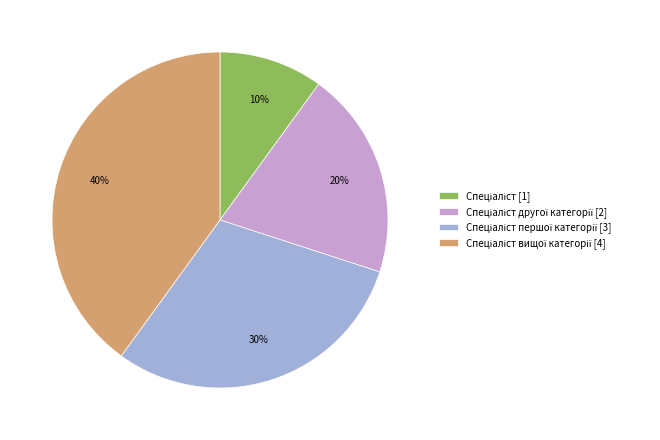

To the nearest percent, what is the difference between the largest and smallest slice percentages?

30%